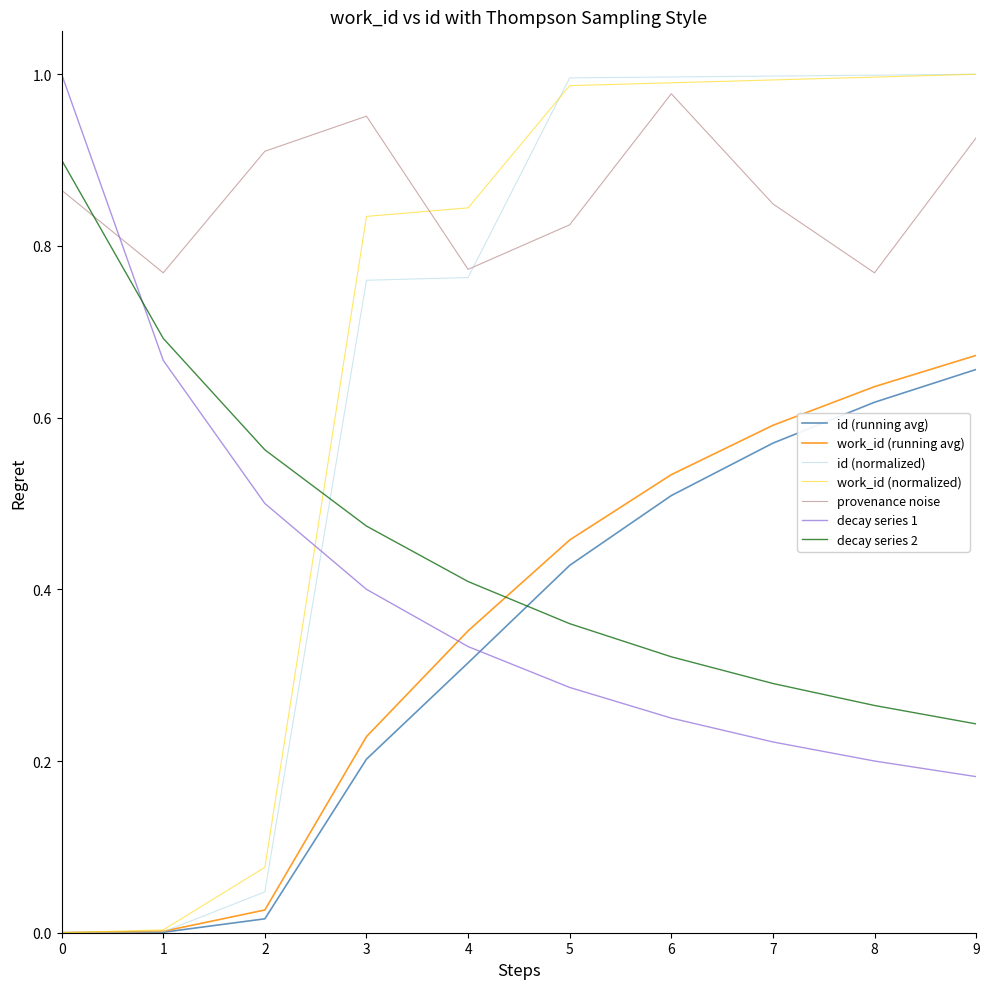

Between 8 and 9, which series saw the biggest shift?

provenance noise